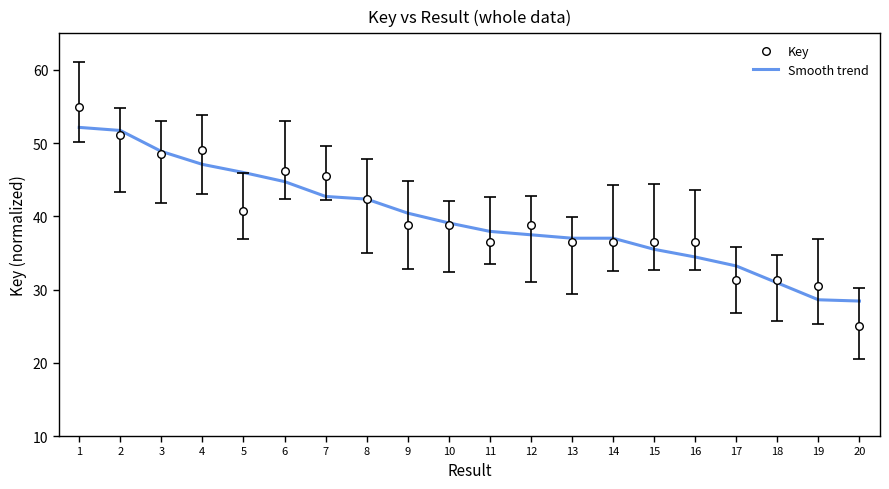

Which series has the largest total across all categories?

Key